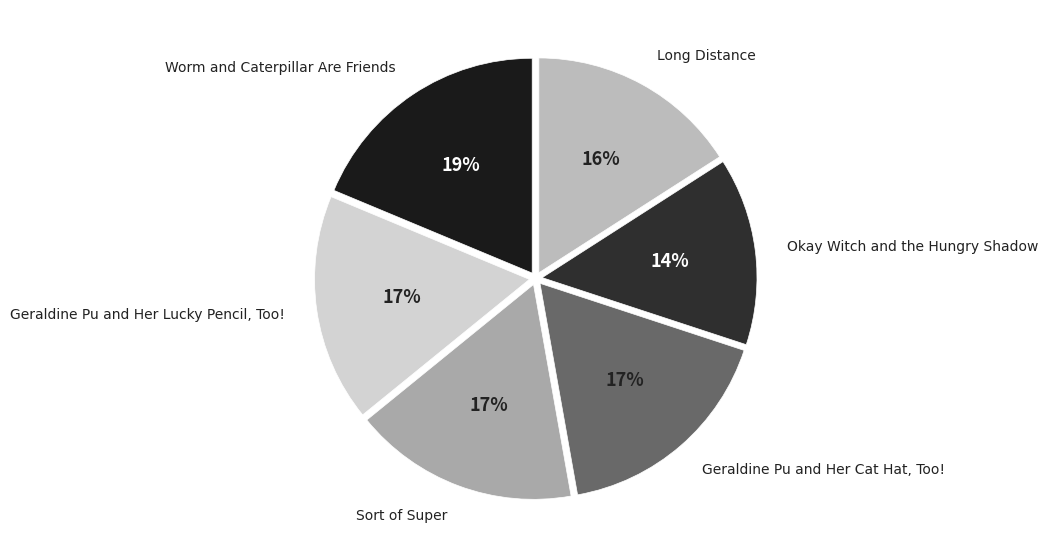

Combined, do Geraldine Pu and Her Cat Hat, Too! and Geraldine Pu and Her Lucky Pencil, Too! account for over 50%?

No